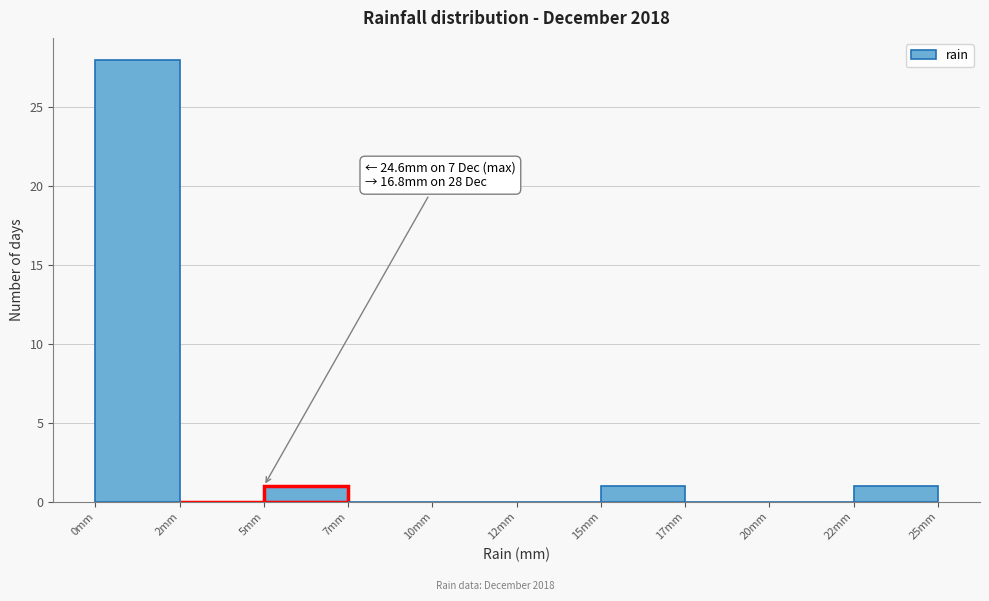

Reading left to right, transcribe all the data shown in this chart.

0mm=28	2mm=0	5mm=1	7mm=0	10mm=0	12mm=0	15mm=1	17mm=0	20mm=0	22mm=1